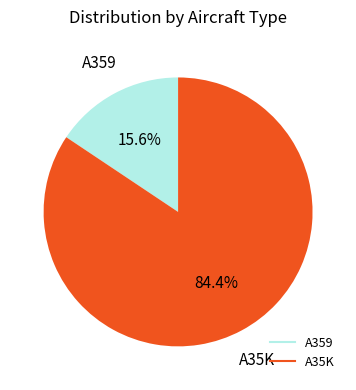

Which category accounts for the majority?

A35K